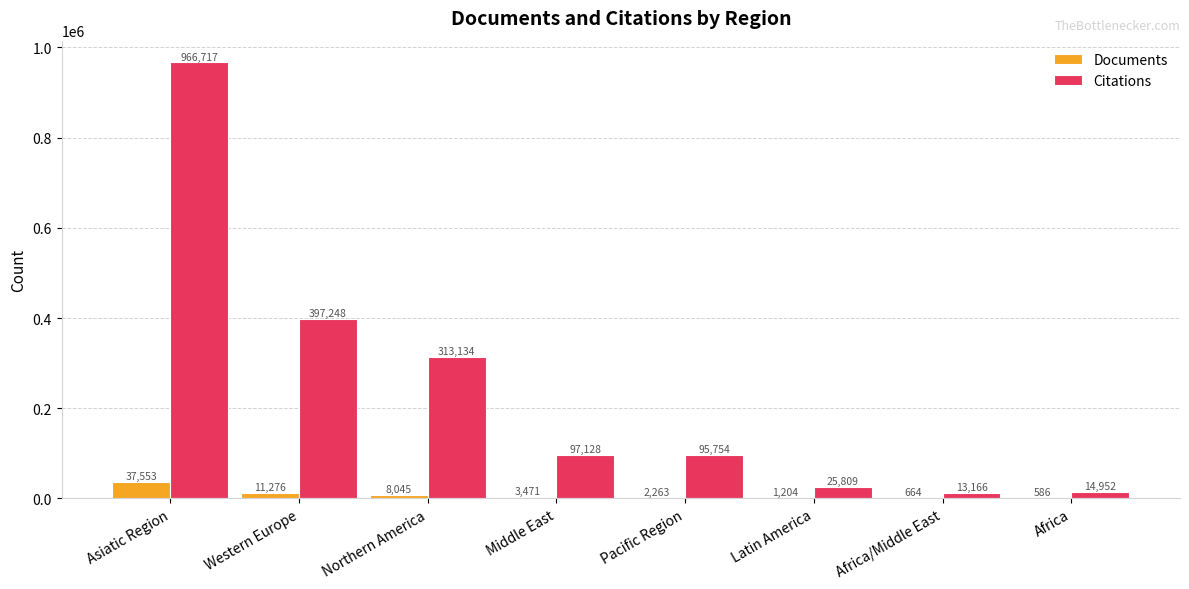

The value of Documents at Africa is 586. True or false?

True